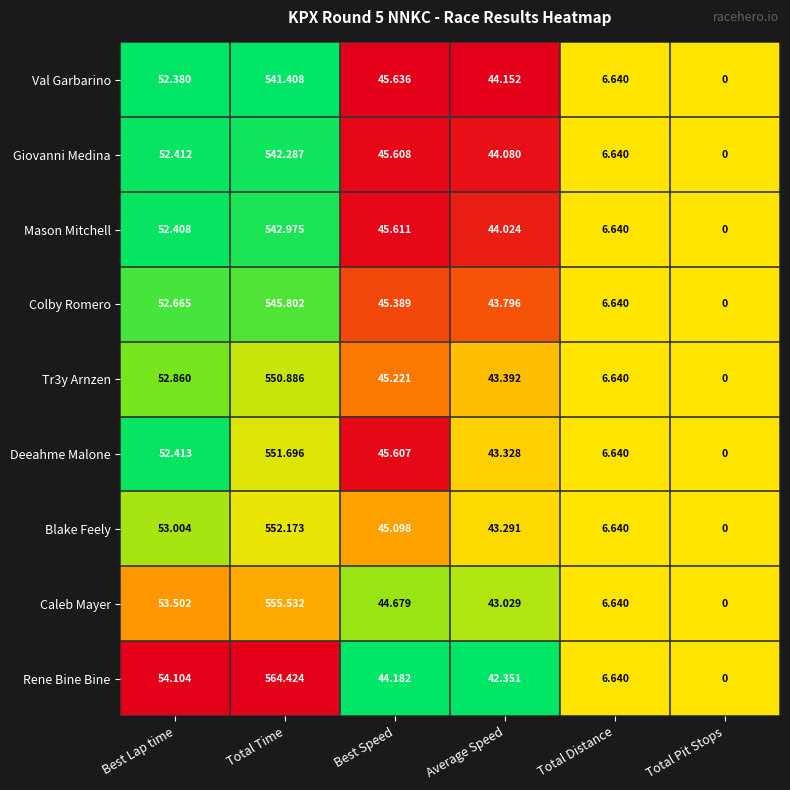

Which series has the largest range (max minus min)?

Rene Bine Bine